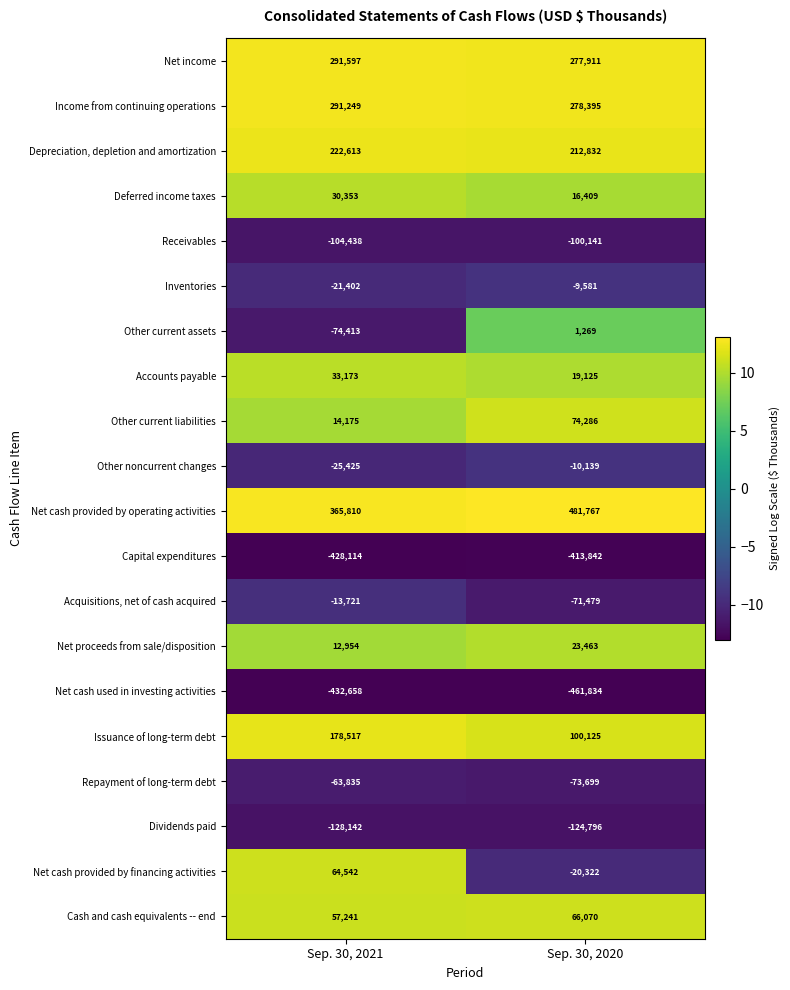

The Other current liabilities series shows 96804 at Sep. 30, 2020. True or false?

False